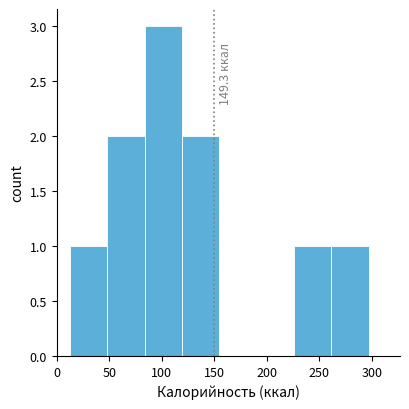

Over which range of the x-axis is the bar tallest?

85 to 120